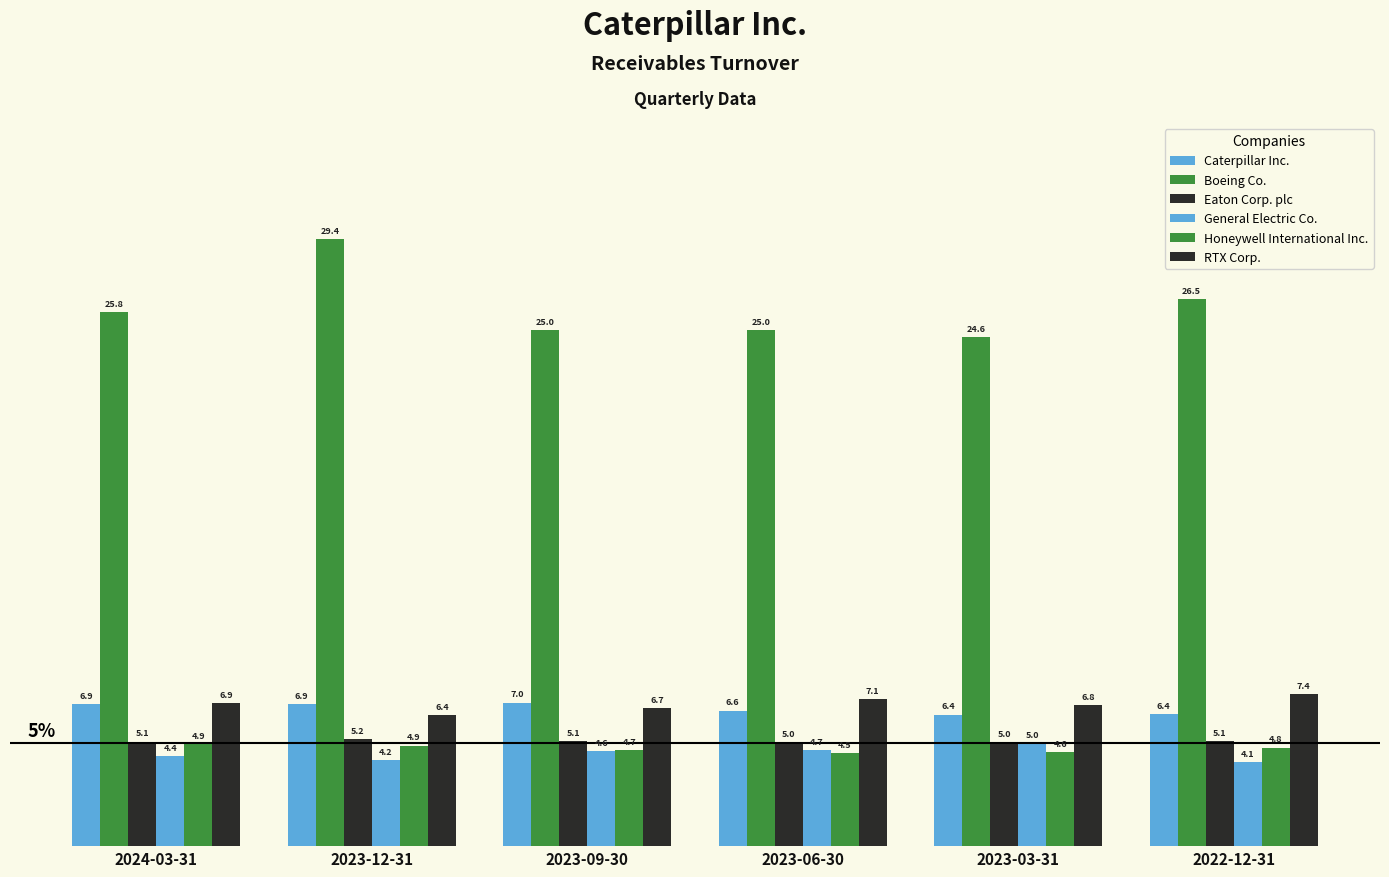

How many groups of bars are there?

6